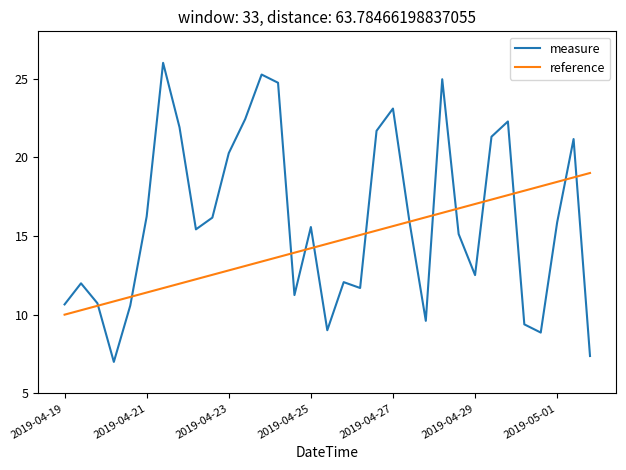

What is the minimum value shown in the chart?

7.0